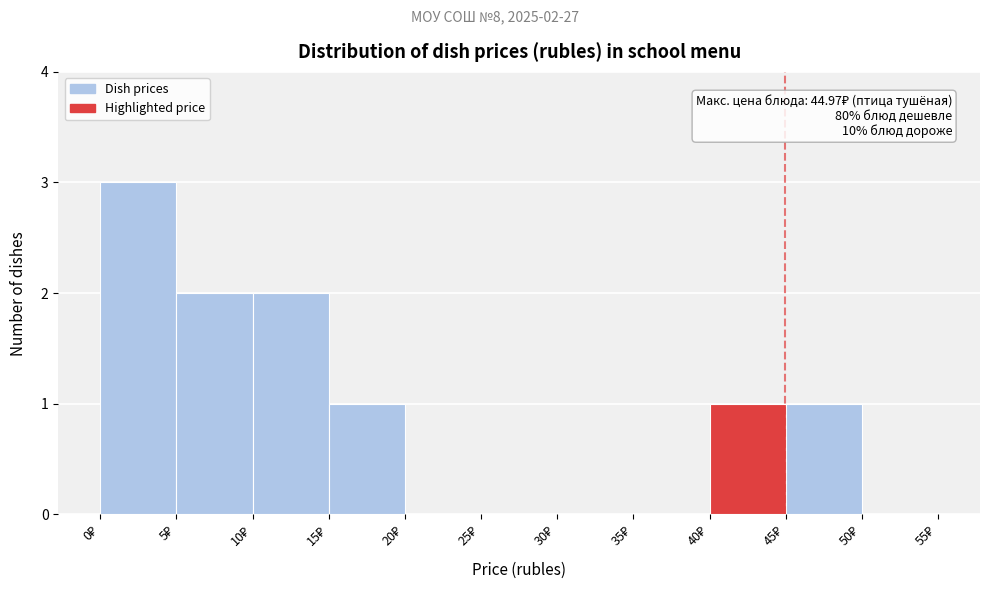

Over which range of the x-axis is the bar tallest?

0 to 5